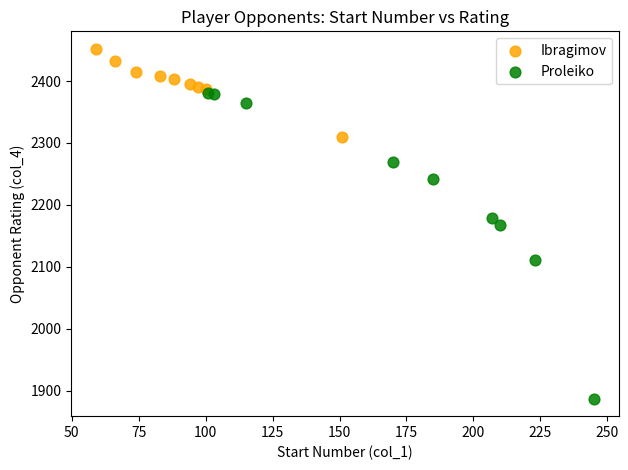

Which series has the largest Y range (max minus min)?

Proleiko